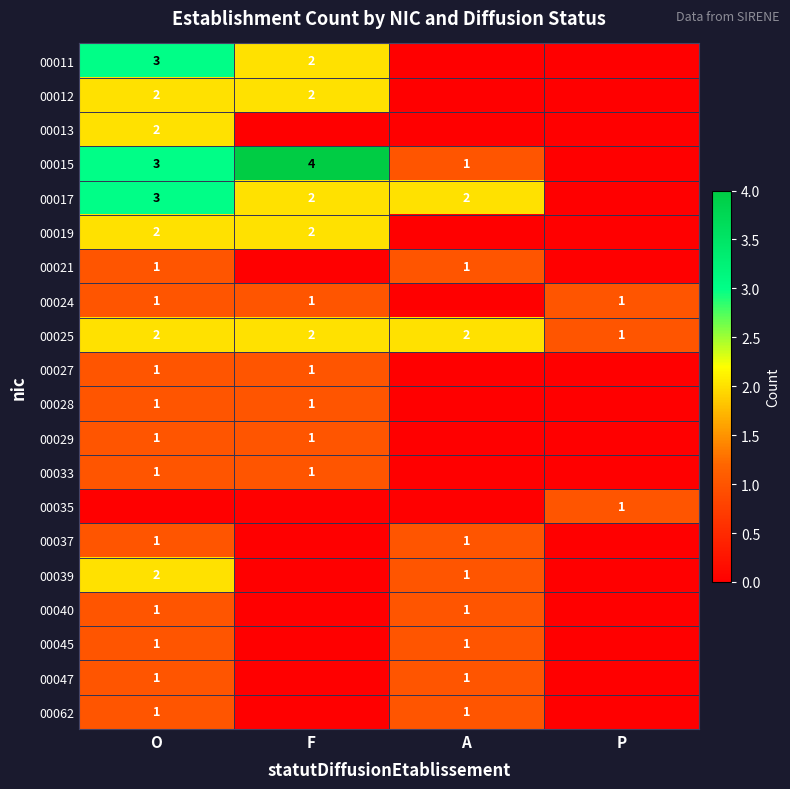

The value of 00039 at A is 1. True or false?

True